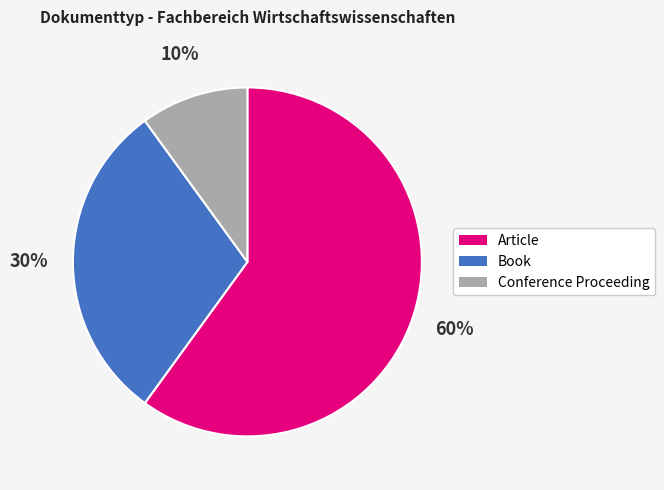

Which category has the biggest portion of the pie?

Article